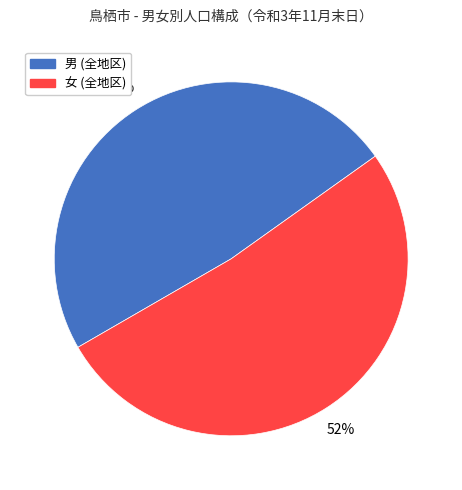

True or false: 女 (全地区) accounts for 43% of the total.

False